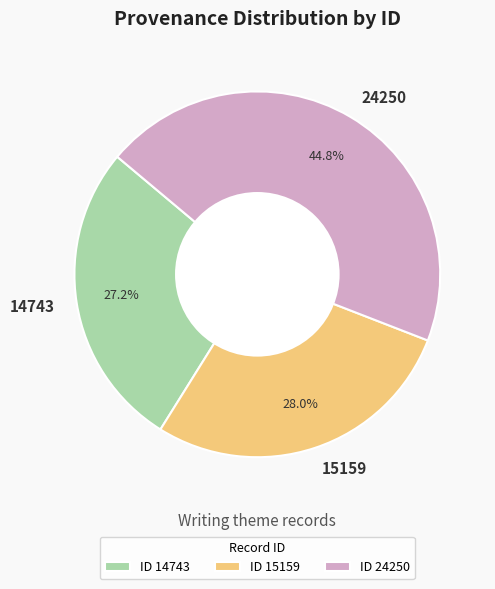

How much of the chart is everything except ID 14743?

72.8%